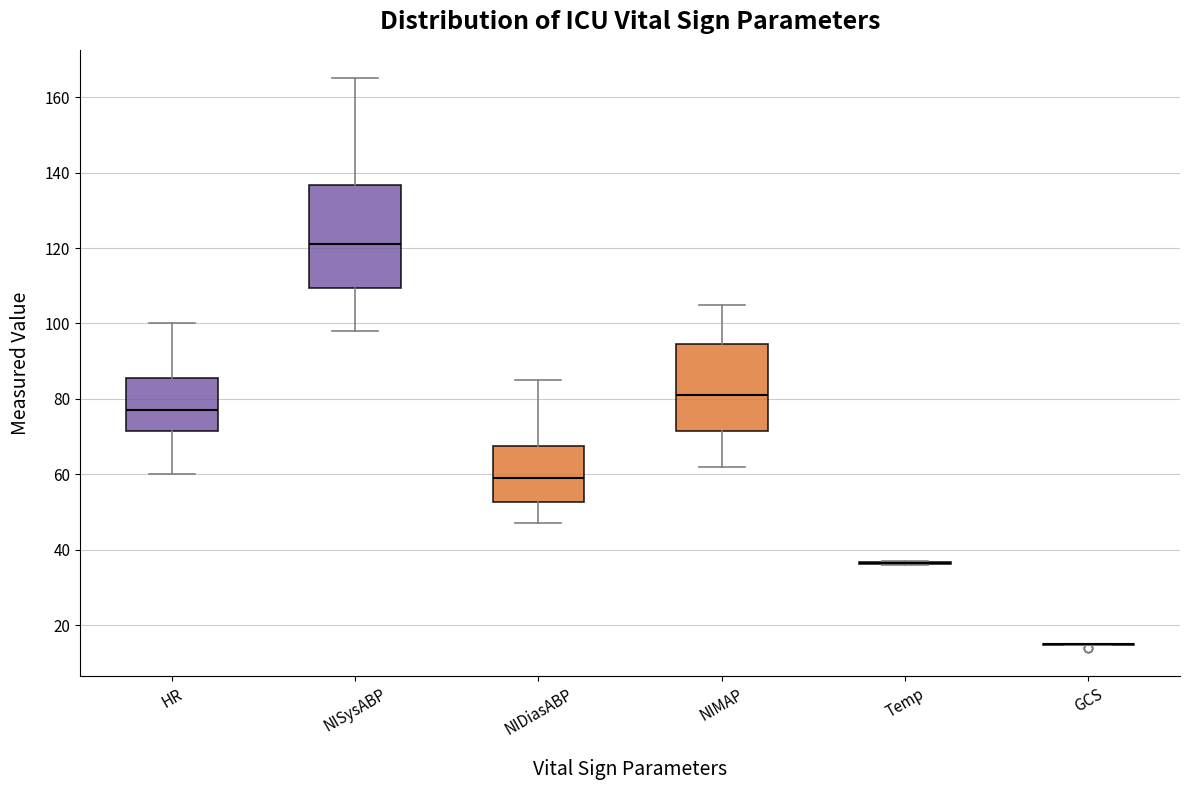

Reading left to right, read every box against the y-axis: the position of its median line, the range the box covers, and the ends of its whiskers. The values are not printed on the chart, so give them approximately, as read against the axis.

HR: median 78, box 72 to 86, whiskers 60 to 100
NISysABP: median 122, box 110 to 136, whiskers 98 to 166
NIDiasABP: median 60, box 52 to 68, whiskers 48 to 86
NIMAP: median 82, box 72 to 94, whiskers 62 to 106
Temp: box collapsed to a line at 36, whiskers 36 to 38
GCS: box collapsed to a line at 16, whiskers 14 to 16